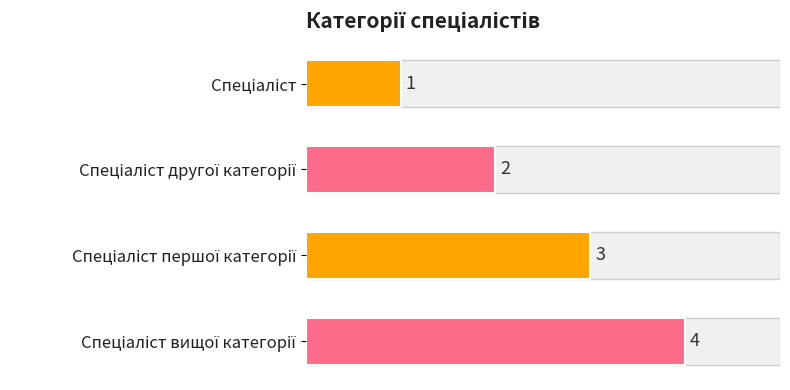

How many values are between 2 and 4?

3